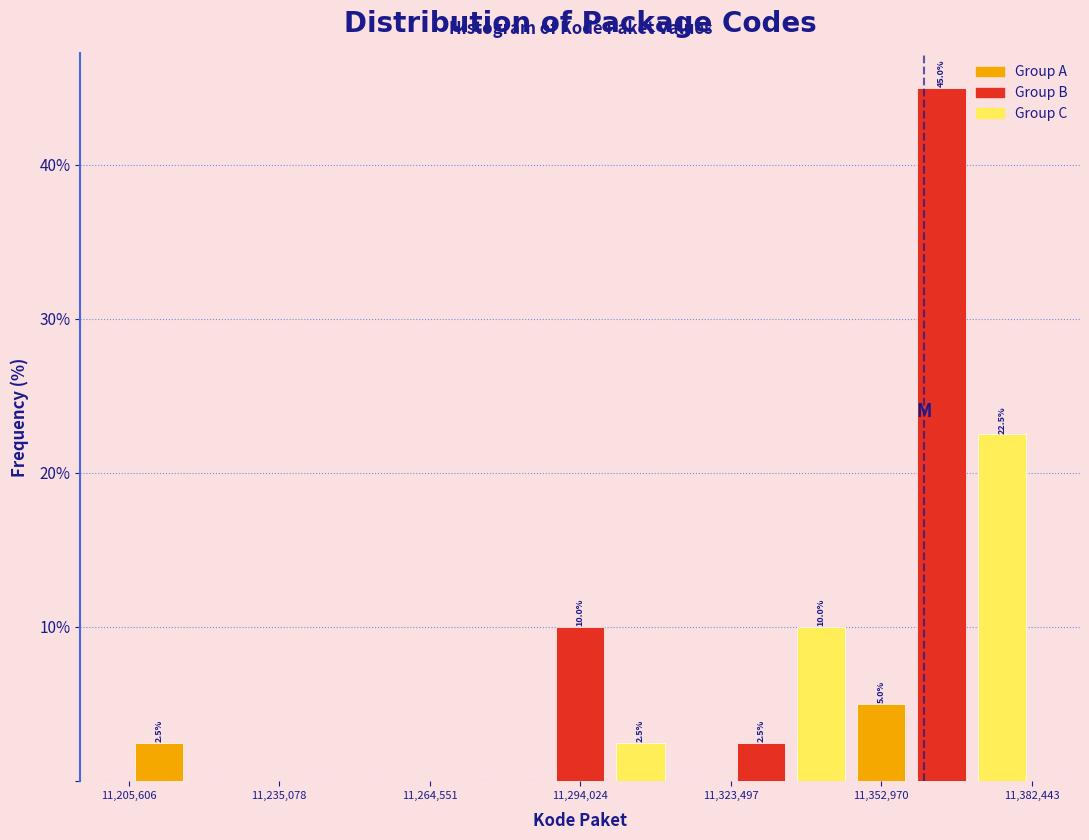

Read against the x-axis, roughly where is the centre of the tallest bar?

11365000